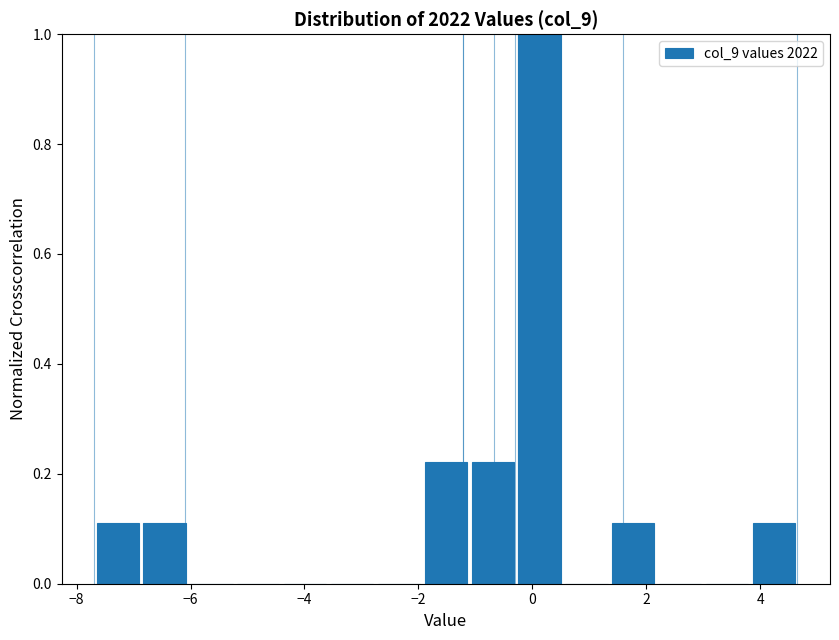

What is the height of the bar covering -0.2 to 0.6 on the x-axis? Neither the bar edges nor the heights are printed on the chart, so give them approximately, as read against the axes.

1.00